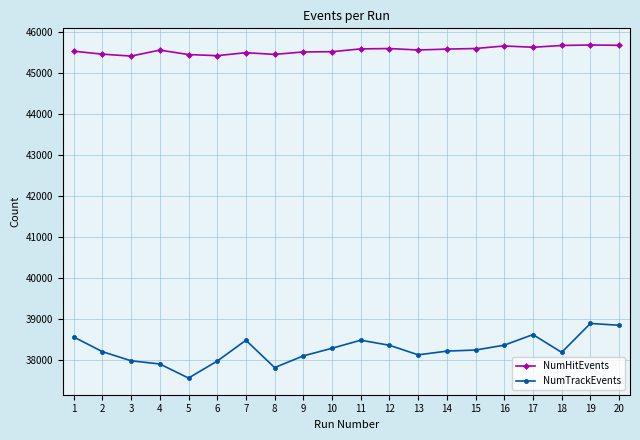

What is the difference between the maximum and minimum values in the NumTrackEvents series?

1334